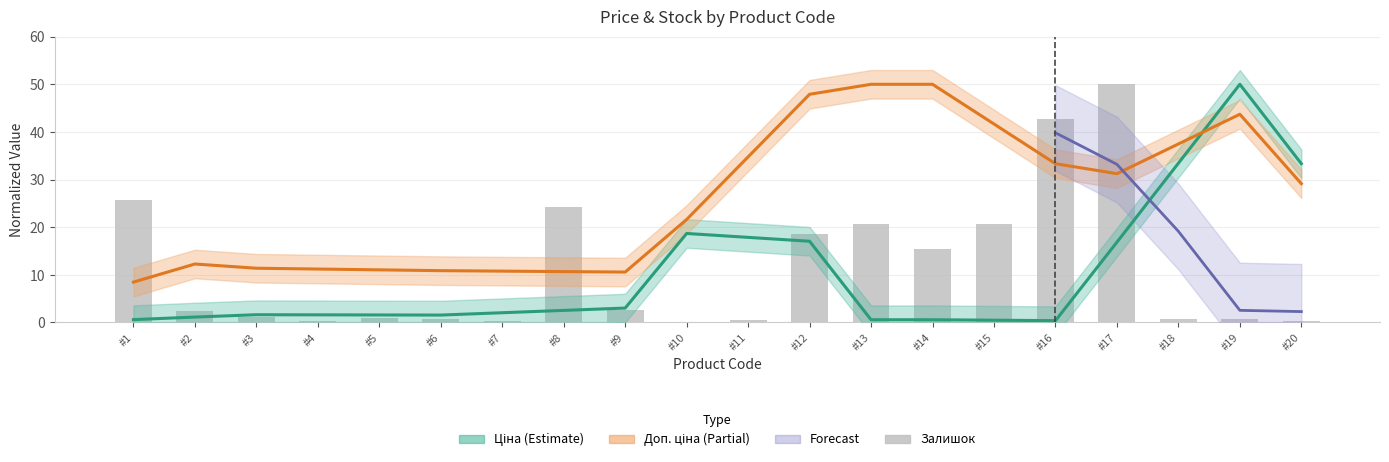

What is the value of the Доп. ціна bar at the 1st from the left?

8.5